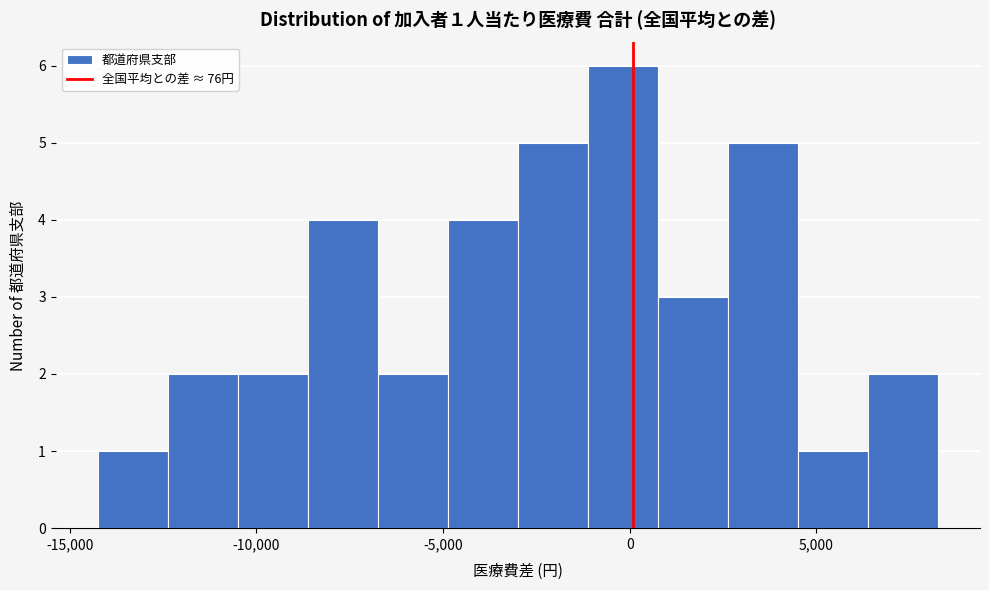

Around what value on the x-axis is the tallest bar? Give the approximate position of its centre, as read against the axis.

0